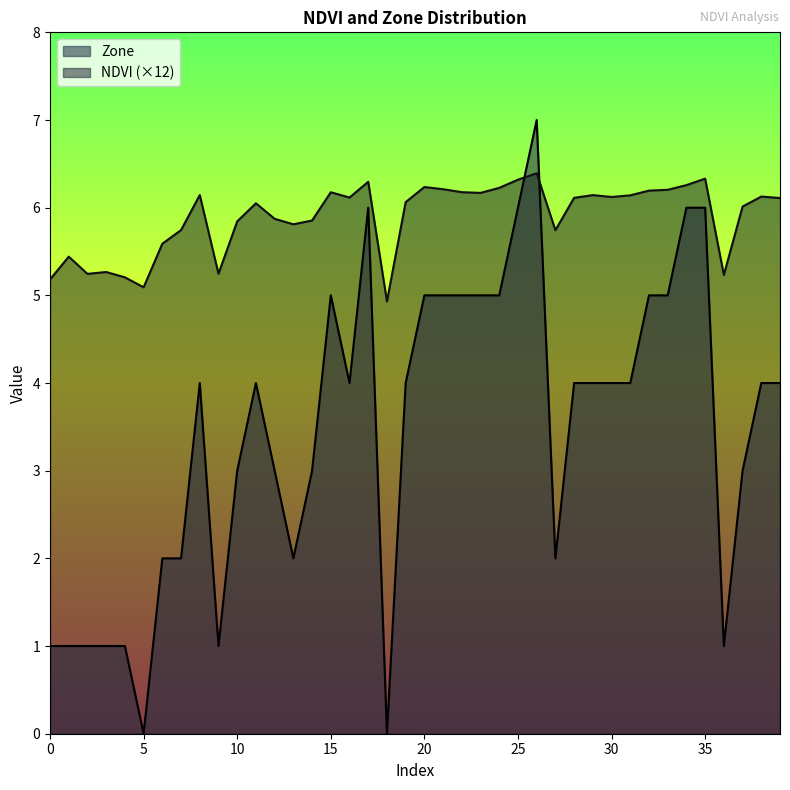

True or false: NDVI has more than 2 interior local peaks.

True